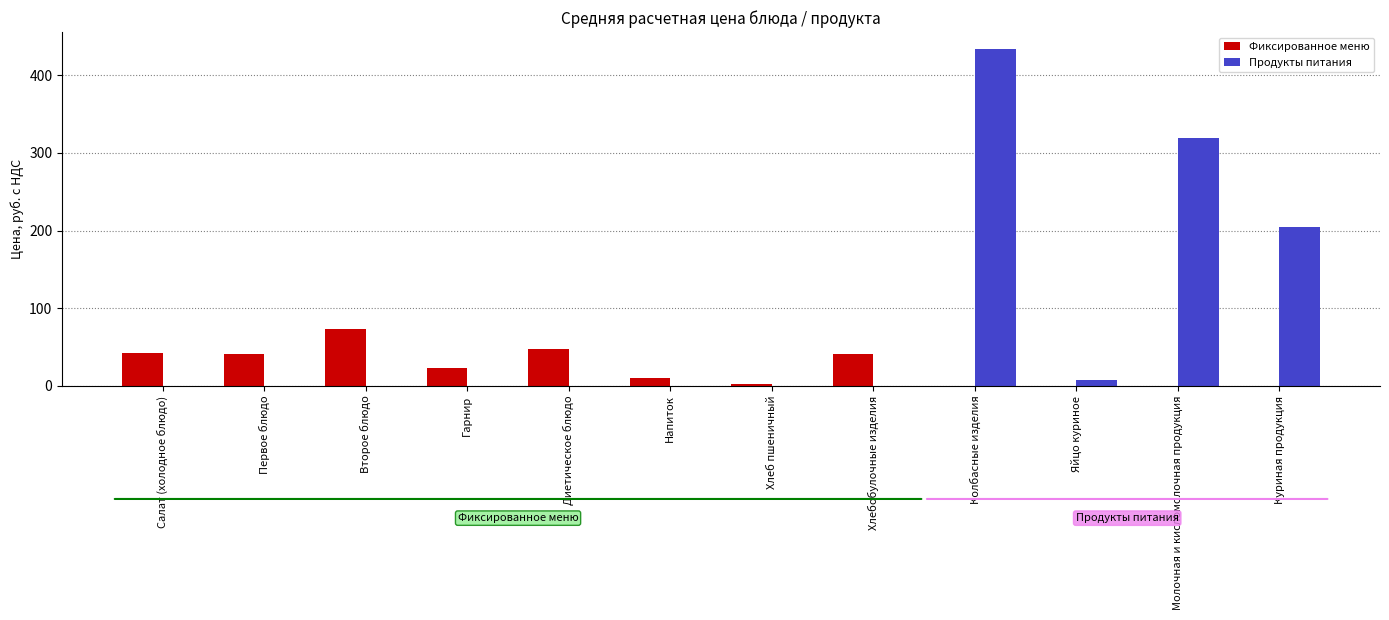

How many groups of bars are there?

12